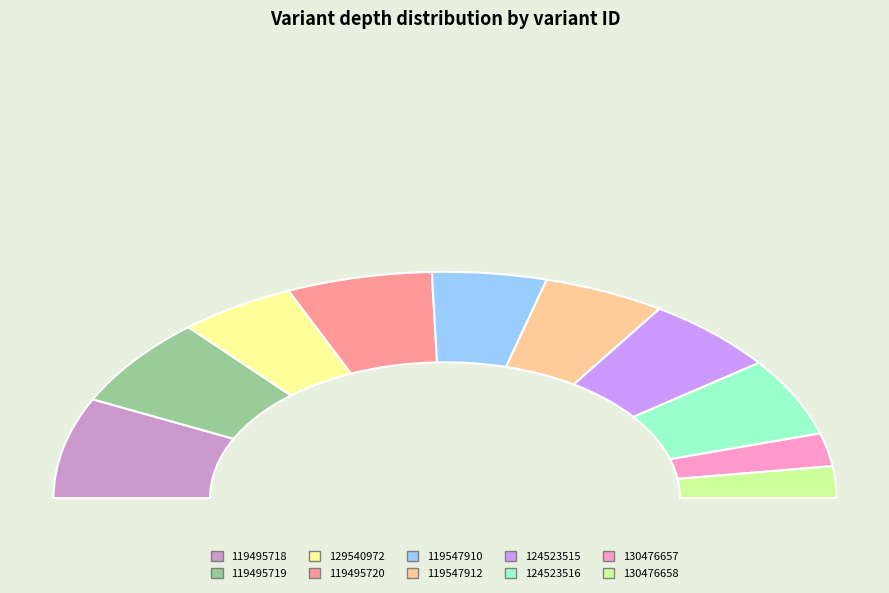

To the nearest percent, what is the difference between the 130476658 and 124523515 slice percentages?

7%